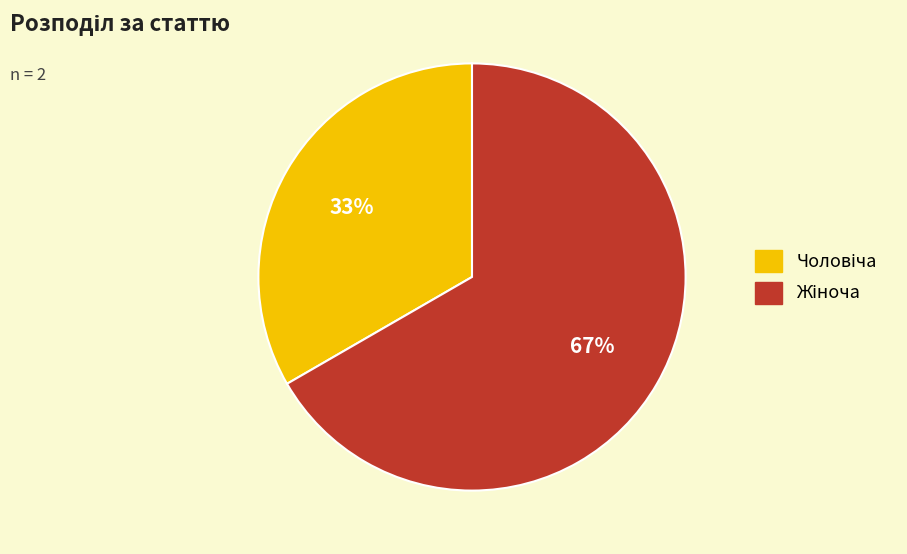

How many slices are in this pie chart?

2